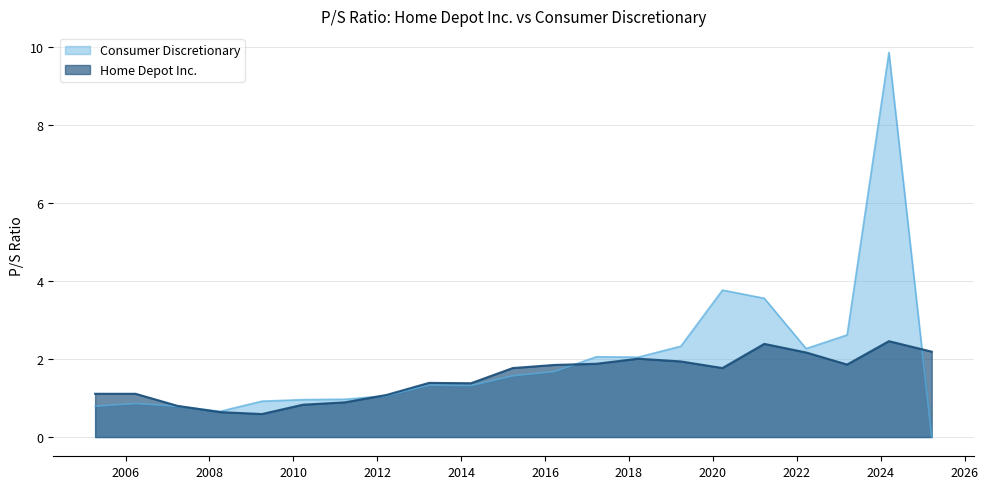

Between 2016-03-24 and 2024-03-13, which is larger?

2024-03-13